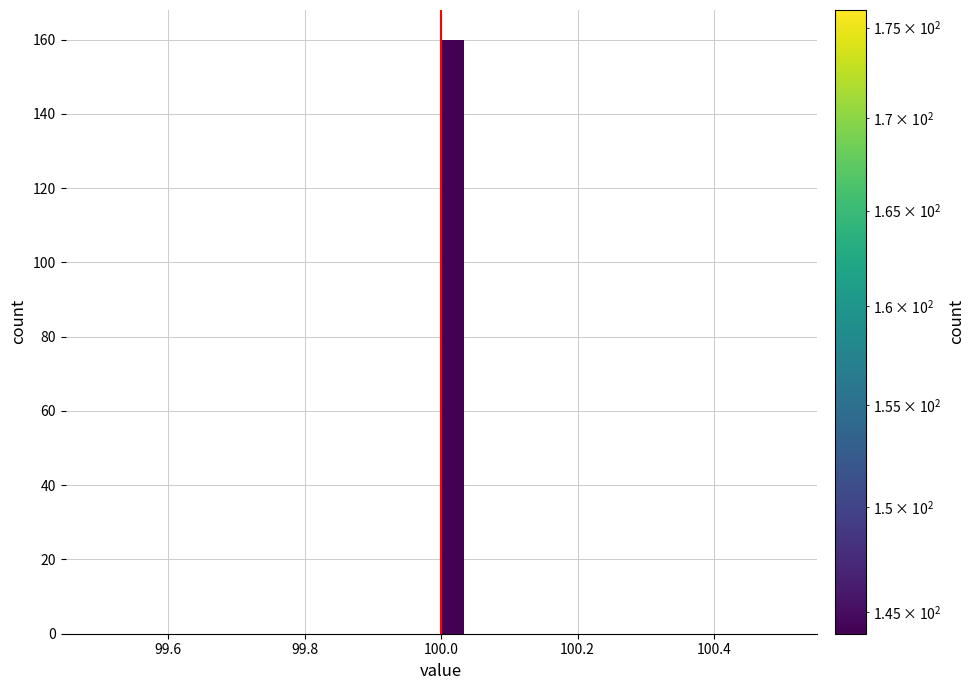

Around what value on the x-axis is the tallest bar? Give the approximate position of its centre, as read against the axis.

100.02